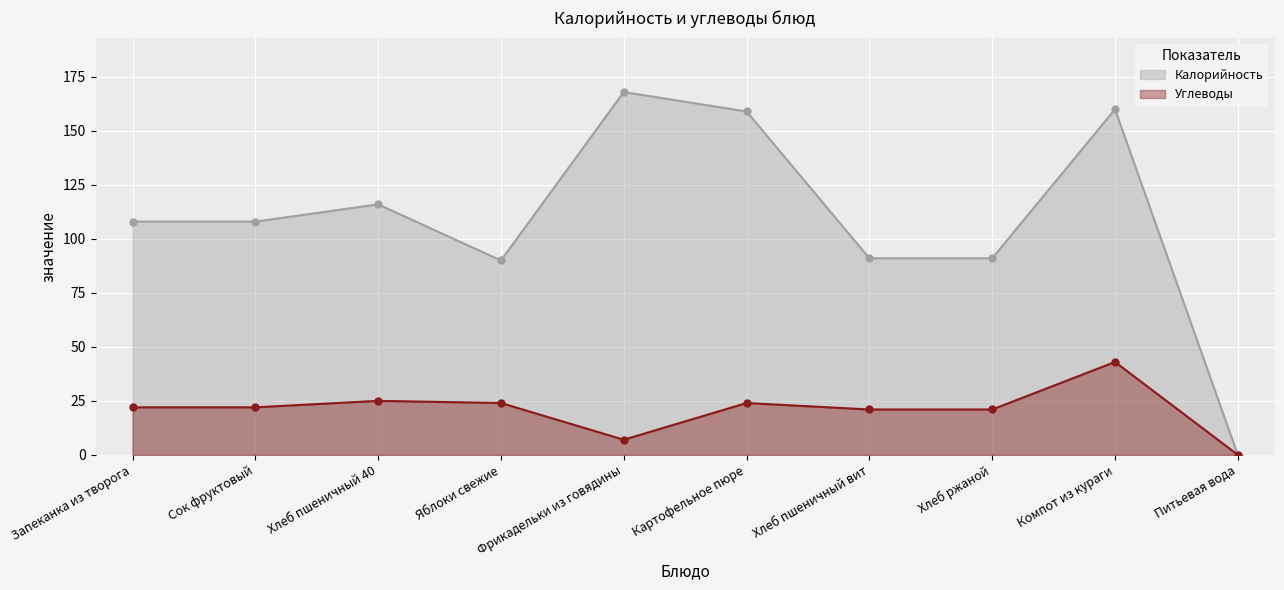

True or false: Калорийность and Углеводы cross at least once.

False